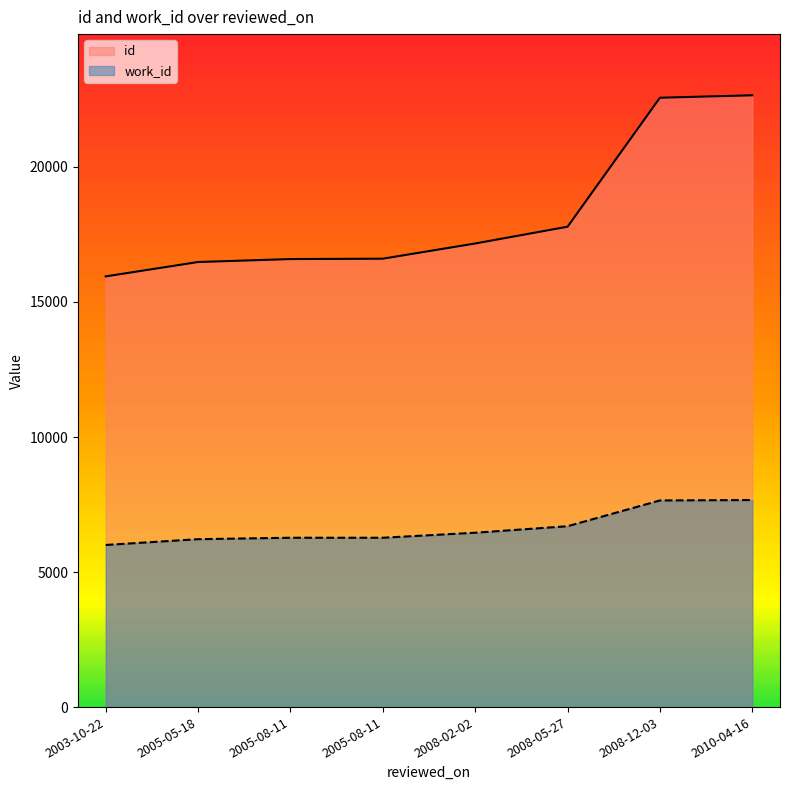

How many data points in work_id are above 6456?

3